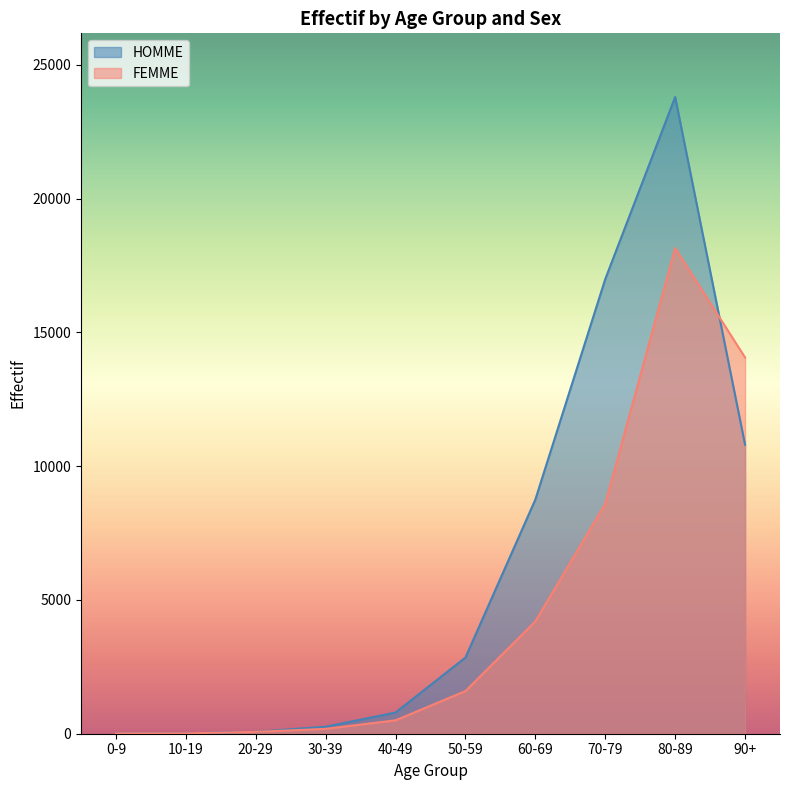

After their last crossing, which series has the higher values: FEMME or HOMME?

FEMME